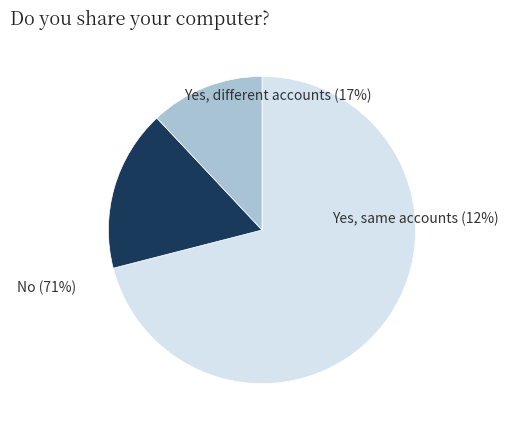

What is the change in value from 15 to 20?

+5